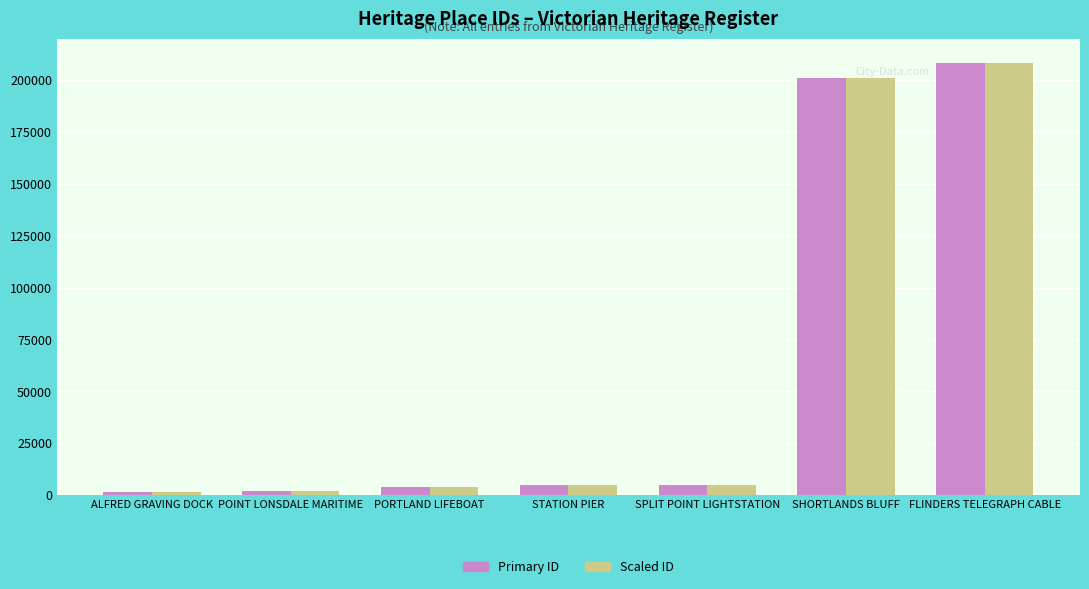

What is the label of the 6th bar from the right?

POINT LONSDALE MARITIME